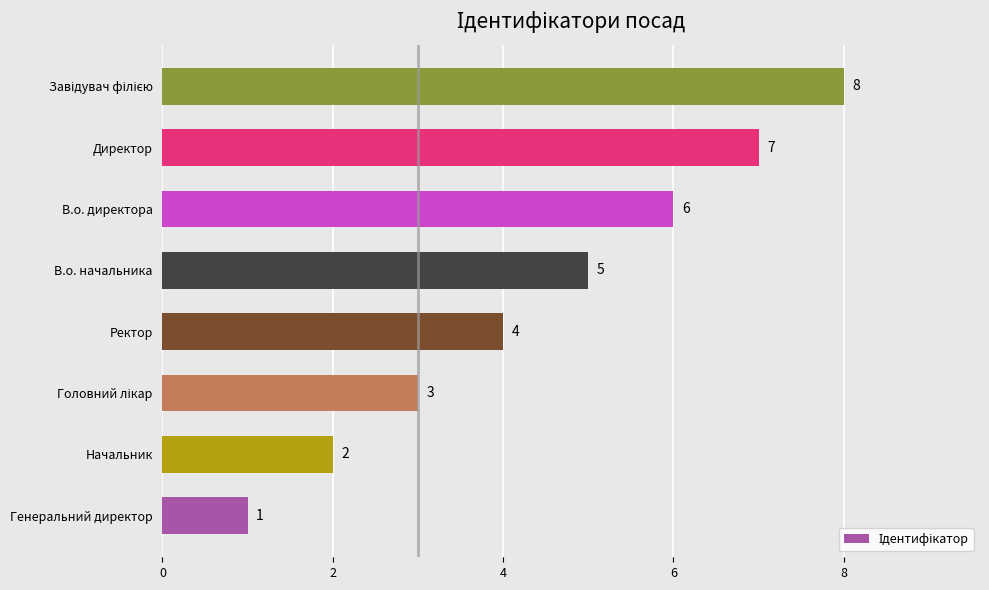

Is it true that the value at Начальник is 1?

False